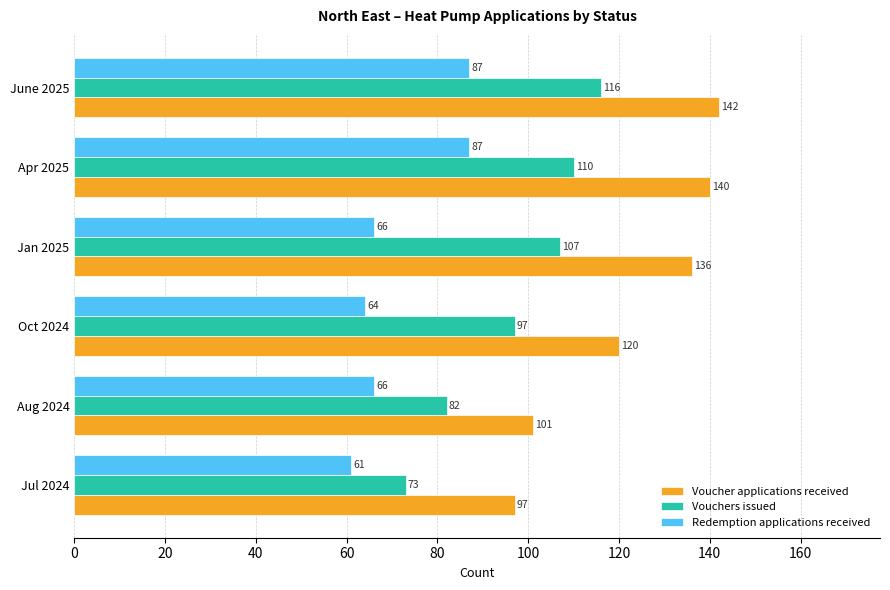

Rank the series by their average value, from lowest to highest.

Redemption applications received, Vouchers issued, Voucher applications received